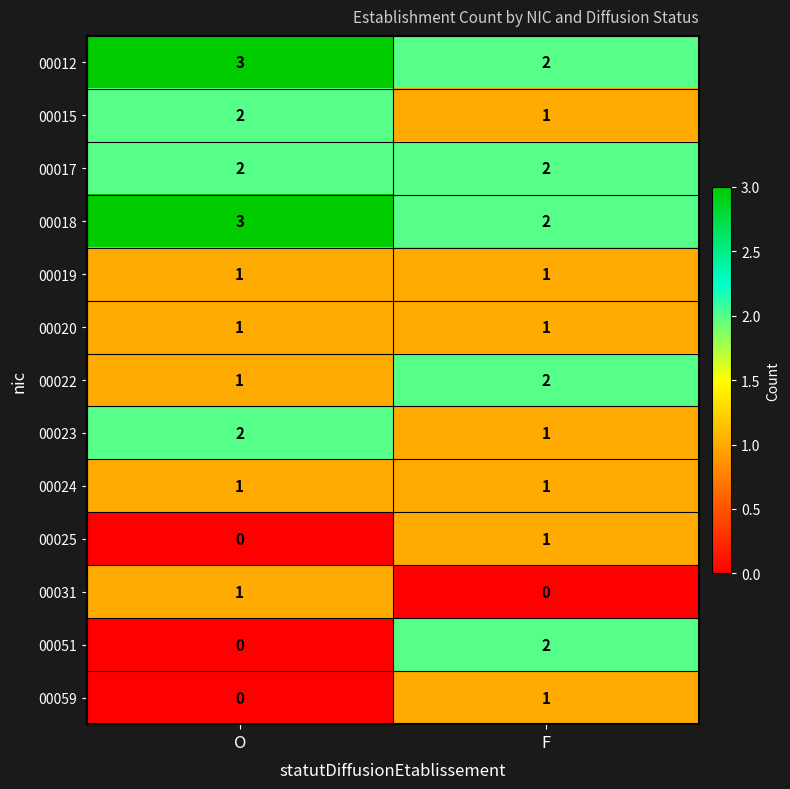

Reading left to right, list all the values displayed in this chart.

00012: O=3	F=2
00015: O=2	F=1
00017: O=2	F=2
00018: O=3	F=2
00019: O=1	F=1
00020: O=1	F=1
00022: O=1	F=2
00023: O=2	F=1
00024: O=1	F=1
00025: O=0	F=1
00031: O=1	F=0
00051: O=0	F=2
00059: O=0	F=1